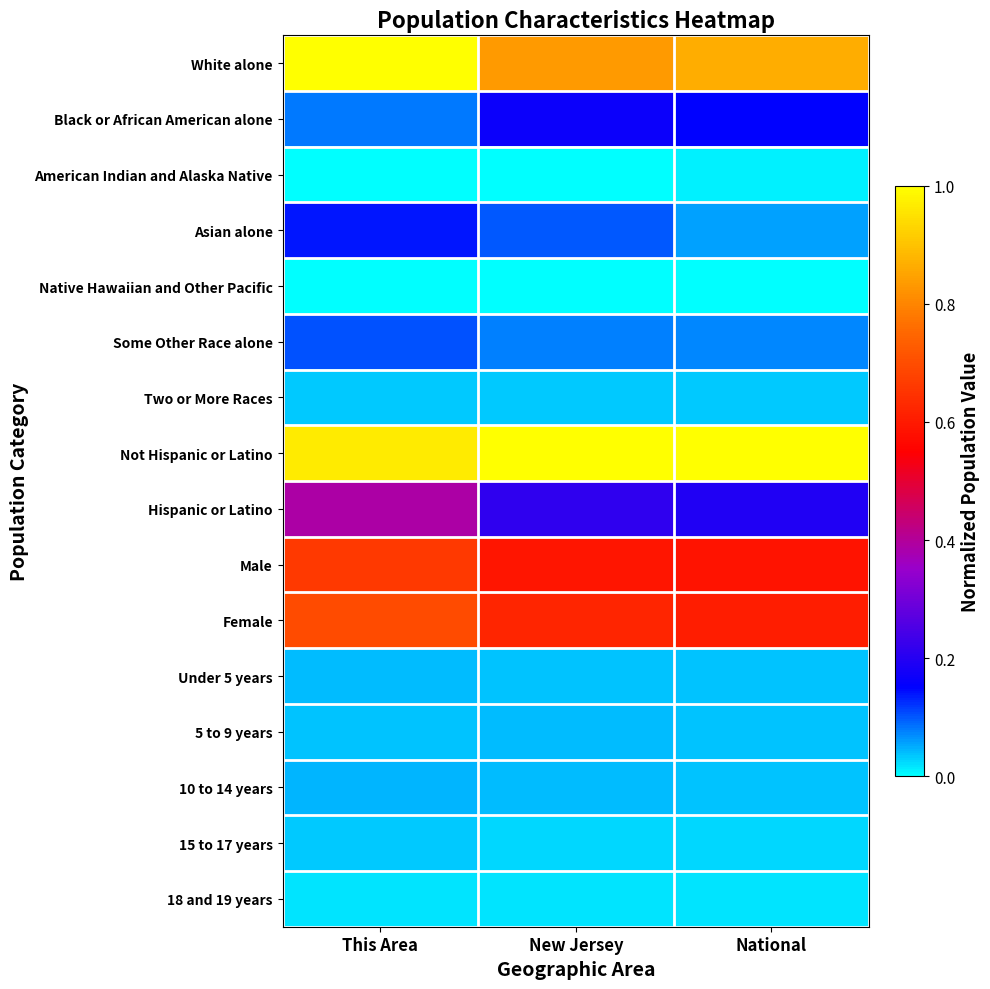

Reading left to right, what are all the values shown in this chart?

White alone: This Area=1.0	New Jersey=0.8	National=0.9
Black or African American alone: This Area=0.1	New Jersey=0.2	National=0.1
American Indian and Alaska Native: This Area=0.0	New Jersey=0.0	National=0.0
Asian alone: This Area=0.1	New Jersey=0.1	National=0.1
Native Hawaiian and Other Pacific: This Area=0.0	New Jersey=0.0	National=0.0
Some Other Race alone: This Area=0.1	New Jersey=0.1	National=0.1
Two or More Races: This Area=0.0	New Jersey=0.0	National=0.0
Not Hispanic or Latino: This Area=1.0	New Jersey=1.0	National=1.0
Hispanic or Latino: This Area=0.4	New Jersey=0.2	National=0.2
Male: This Area=0.7	New Jersey=0.6	National=0.6
Female: This Area=0.7	New Jersey=0.6	National=0.6
Under 5 years: This Area=0.0	New Jersey=0.0	National=0.0
5 to 9 years: This Area=0.0	New Jersey=0.0	National=0.0
10 to 14 years: This Area=0.0	New Jersey=0.0	National=0.0
15 to 17 years: This Area=0.0	New Jersey=0.0	National=0.0
18 and 19 years: This Area=0.0	New Jersey=0.0	National=0.0